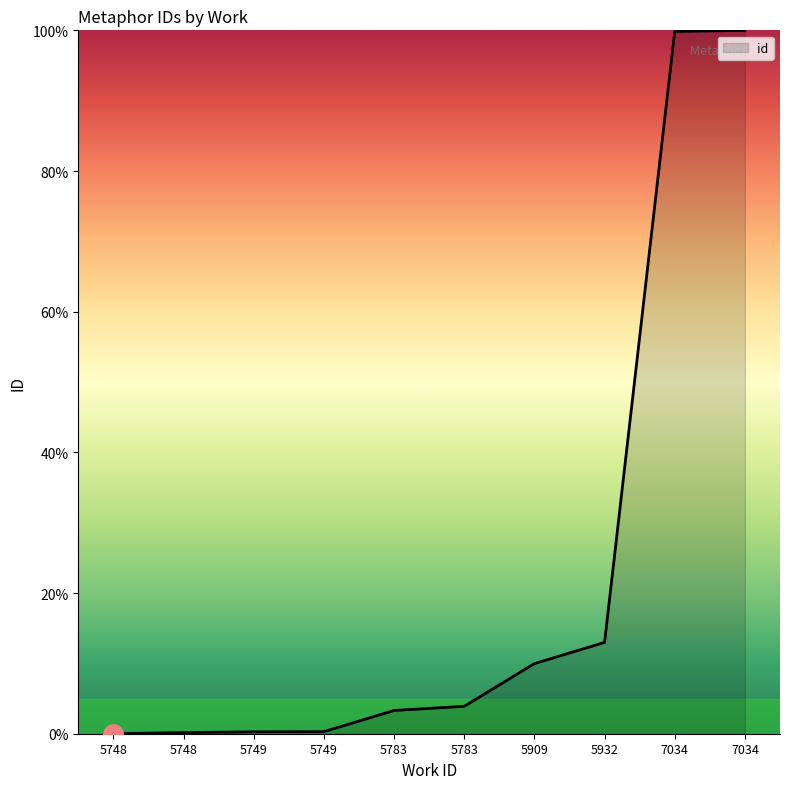

Reading left to right, what are all the values shown in this chart?

0.0	0.2	0.3	0.3	3.3	3.9	10.0	13.0	99.8	100.0